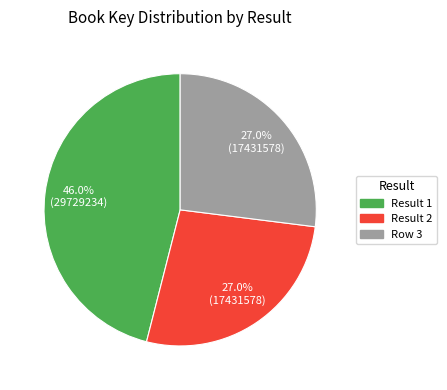

Is there any slice that represents more than half of the pie?

No